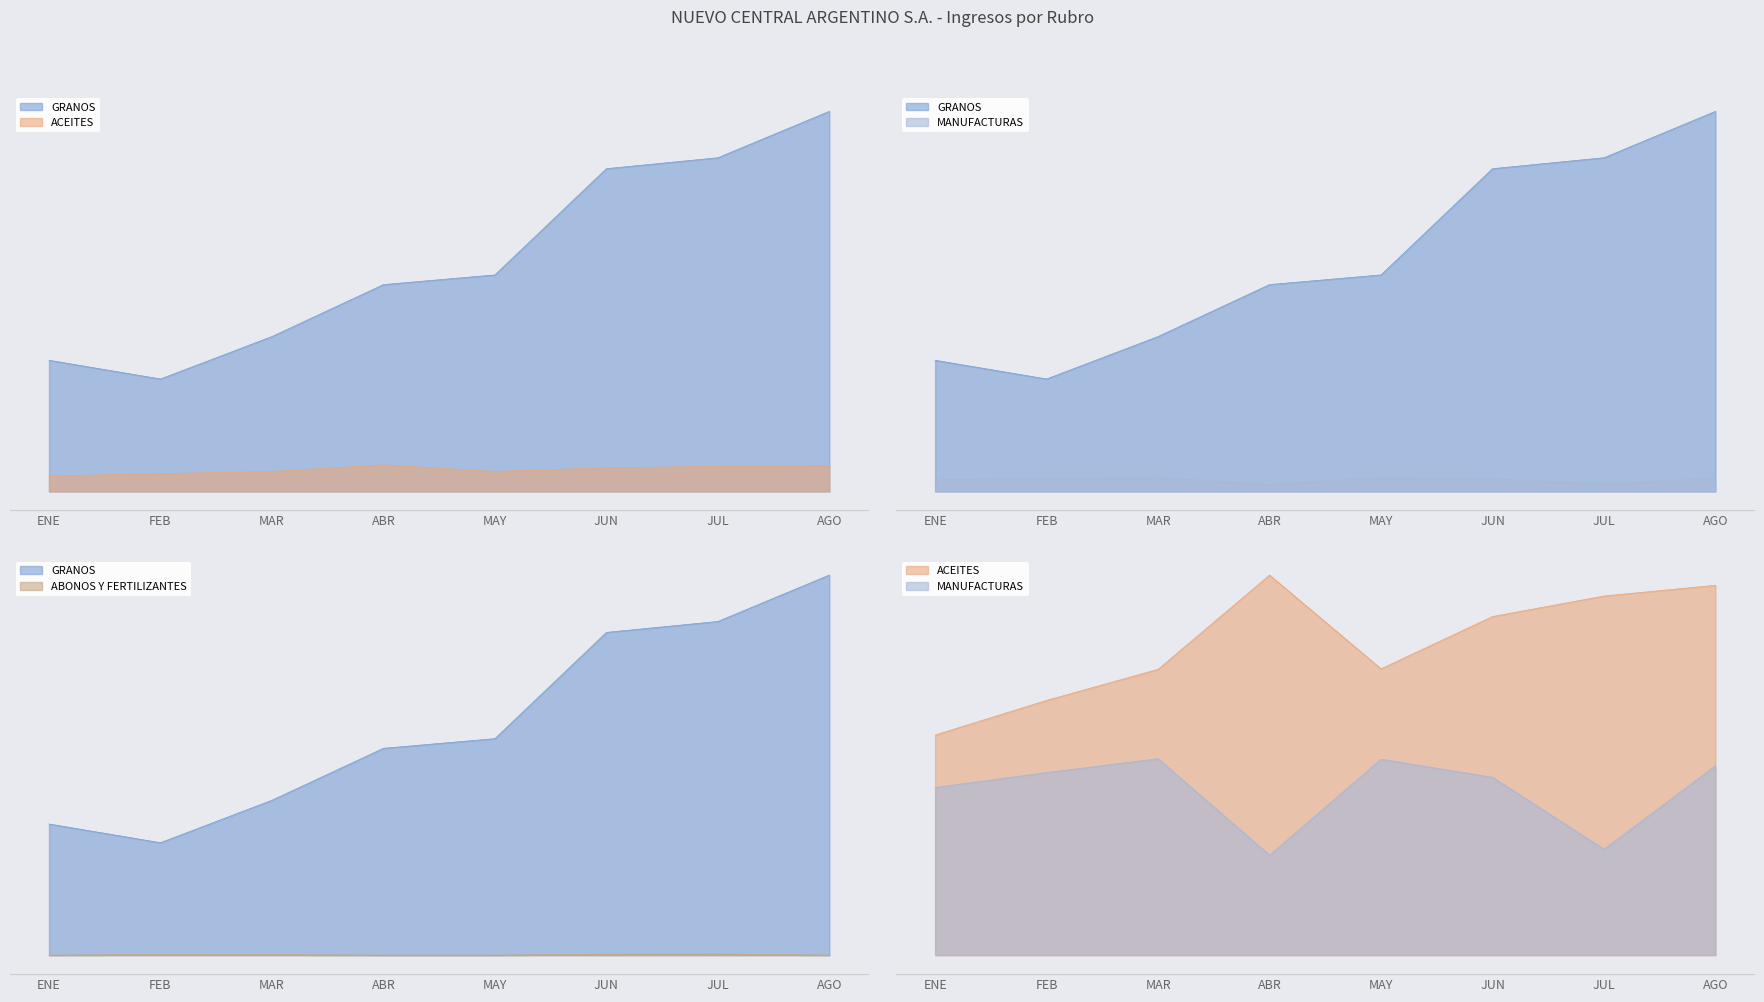

Between ENE and FEB, which series saw the biggest shift?

GRANOS